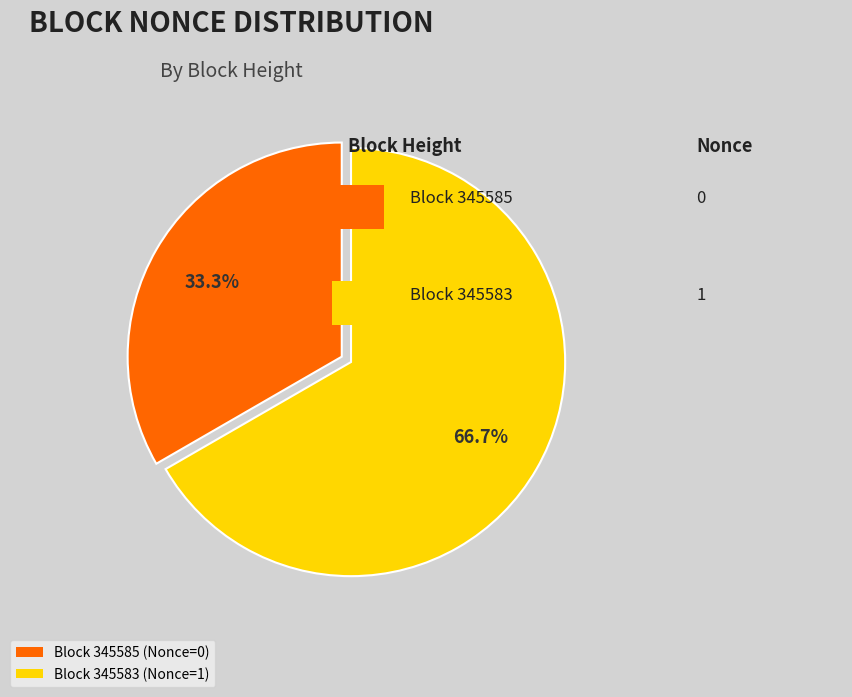

Combined, what portion of the pie is Block 345583 (Nonce=1) and Block 345585 (Nonce=0)?

100.0%